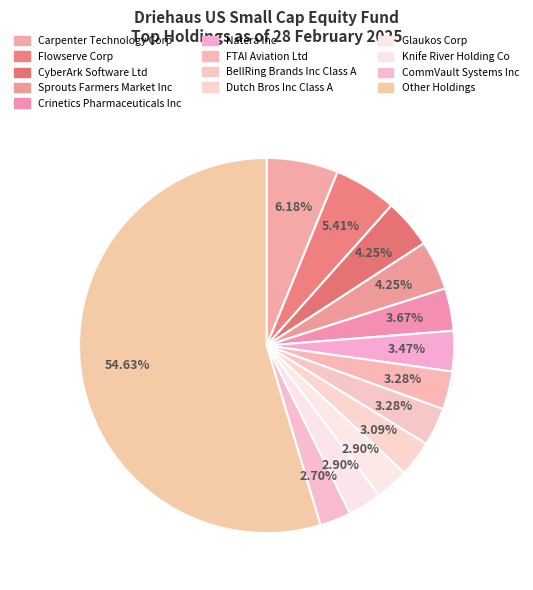

To the nearest percent, what percentage of the pie is Other Holdings?

55%